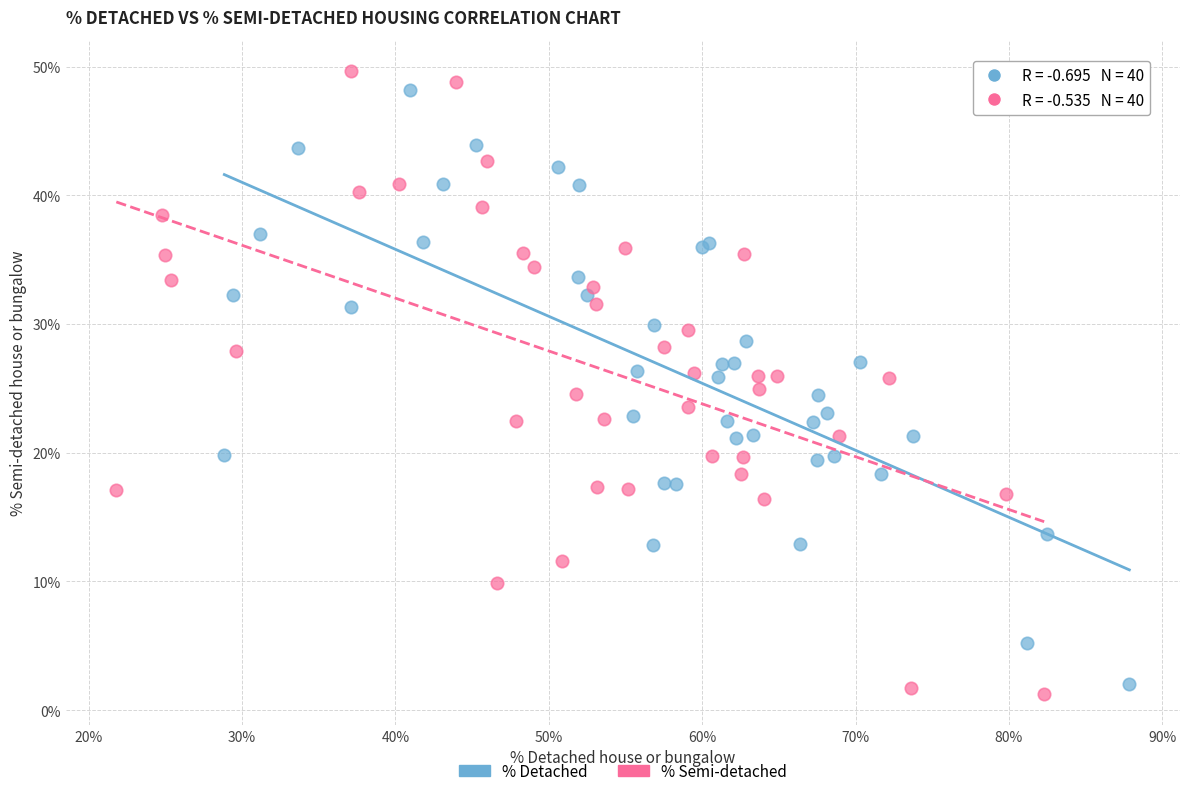

Which series contains the lowest Y value?

% Semi-detached